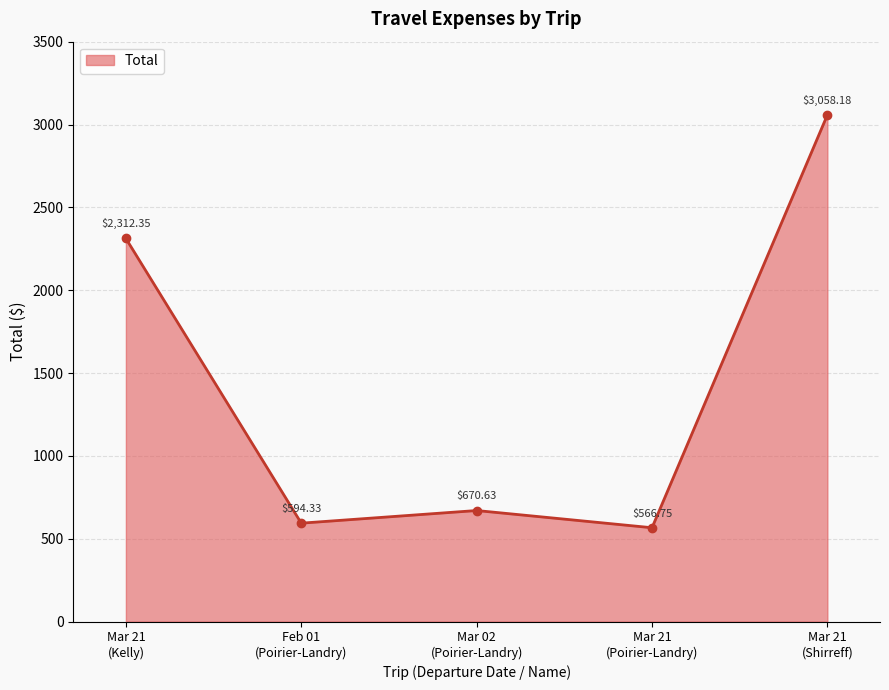

How many interior local valleys (lower than both neighbors) does the data have?

2